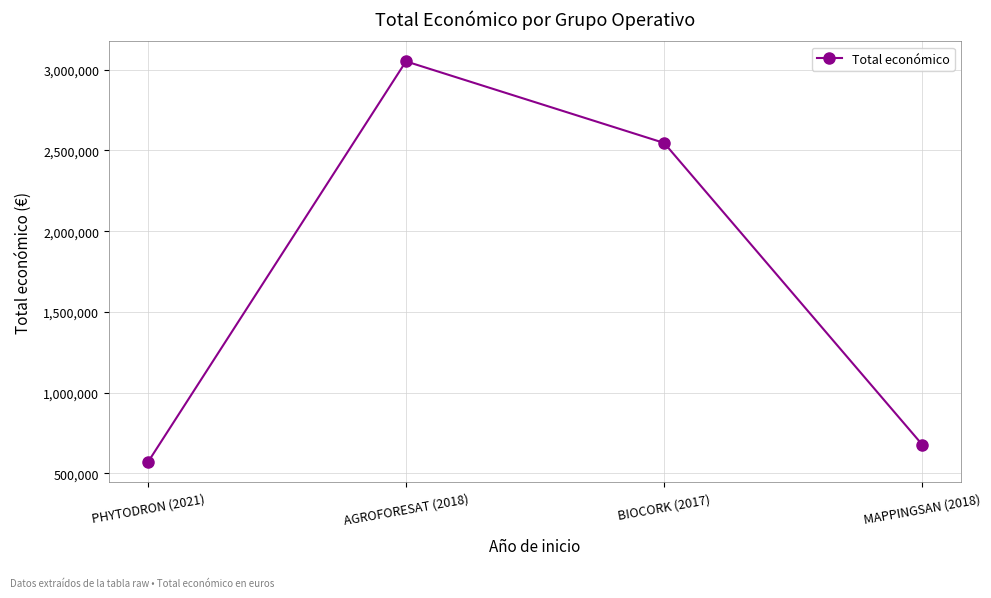

Where is the first local maximum?

AGROFORESAT (2018)